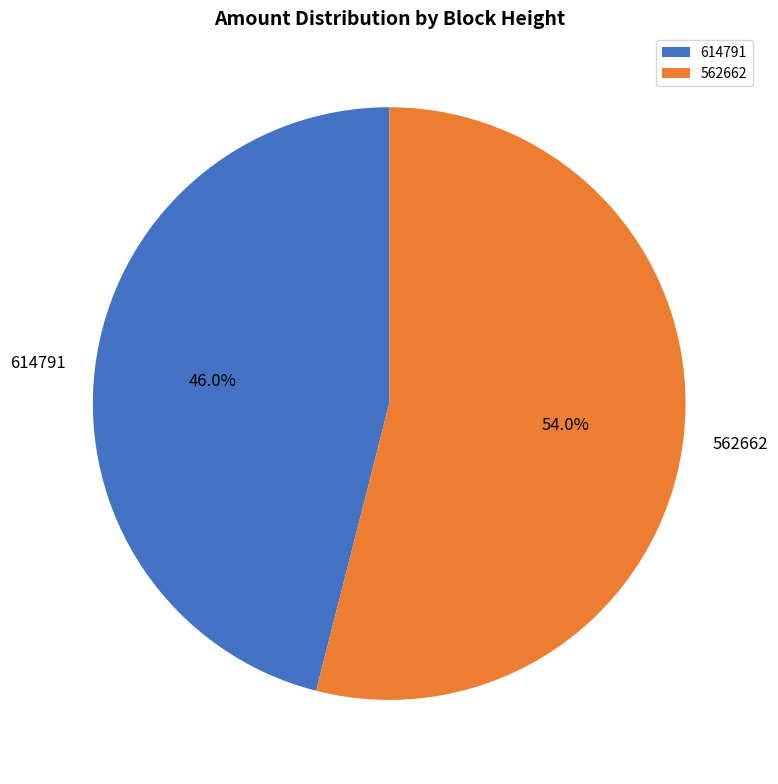

The 562662 slice represents 54% of the pie. True or false?

True